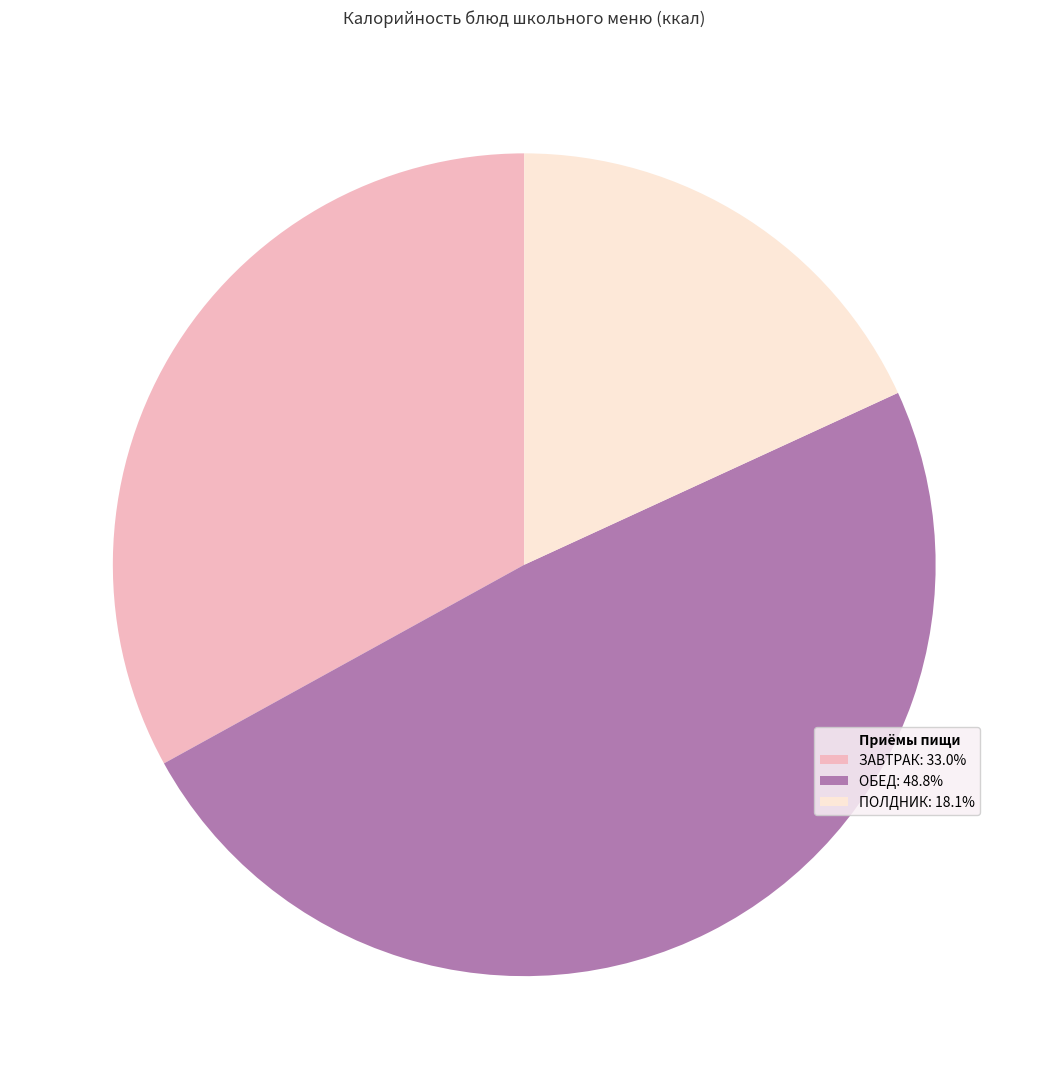

Is there any slice that represents more than half of the pie?

No